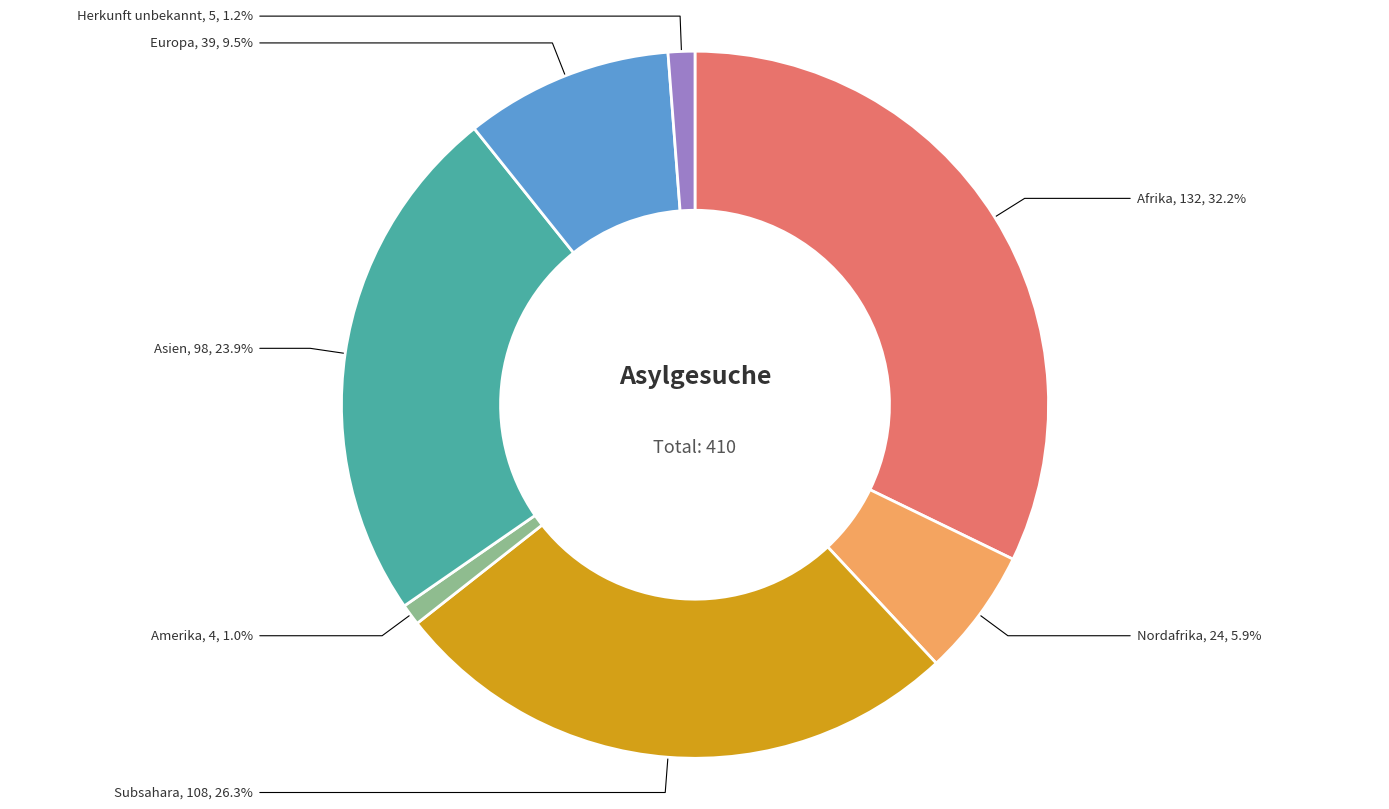

How many slices are in this pie chart?

7